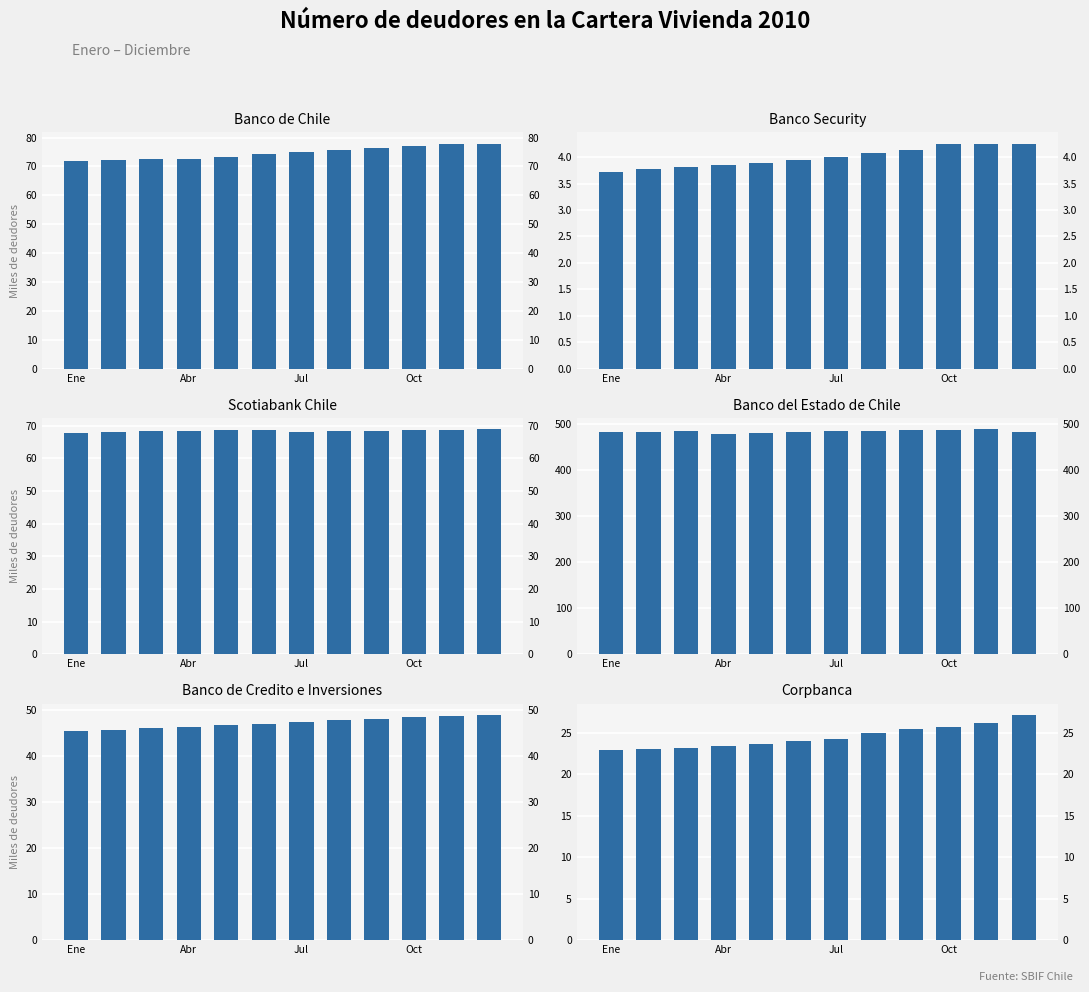

Which category has the lowest value in the Banco de Chile series?

Ene